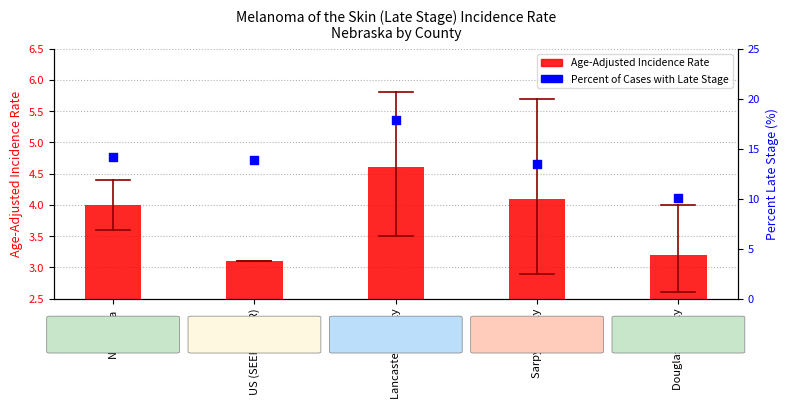

At how many categories does at least one series exceed 7?

5